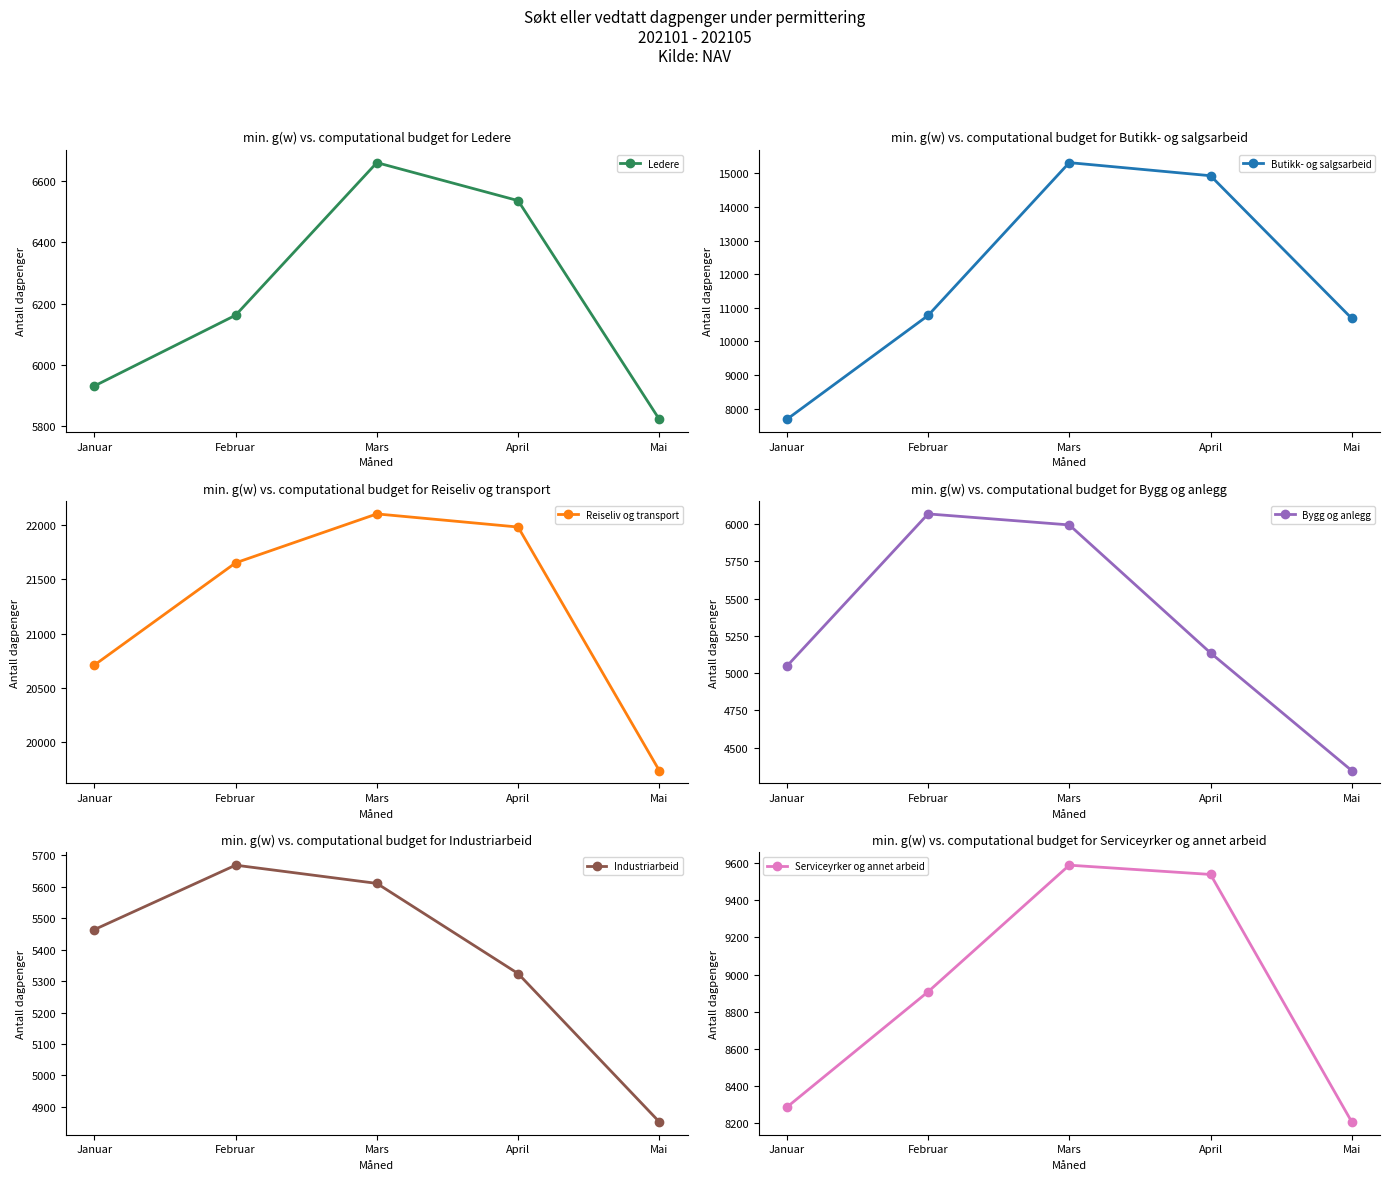

True or false: Bygg og anlegg and Butikk- og salgsarbeid cross at least once.

False